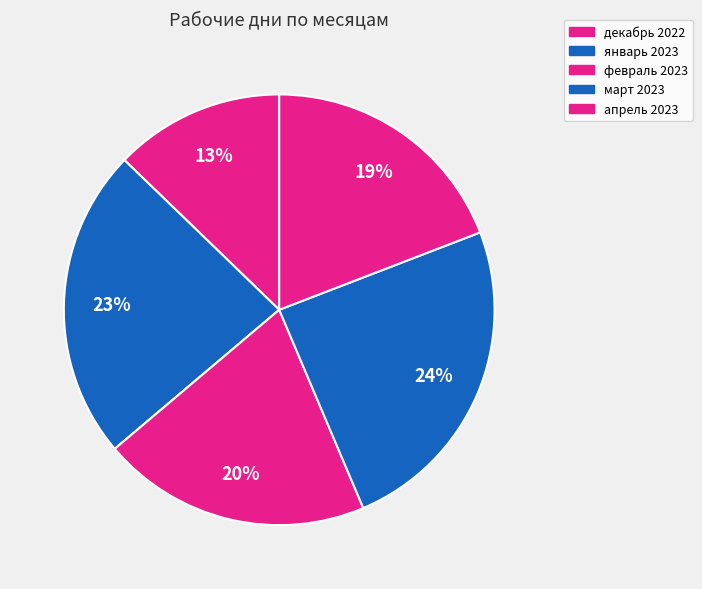

What is the total percentage of январь 2023 and апрель 2023?

42.6%